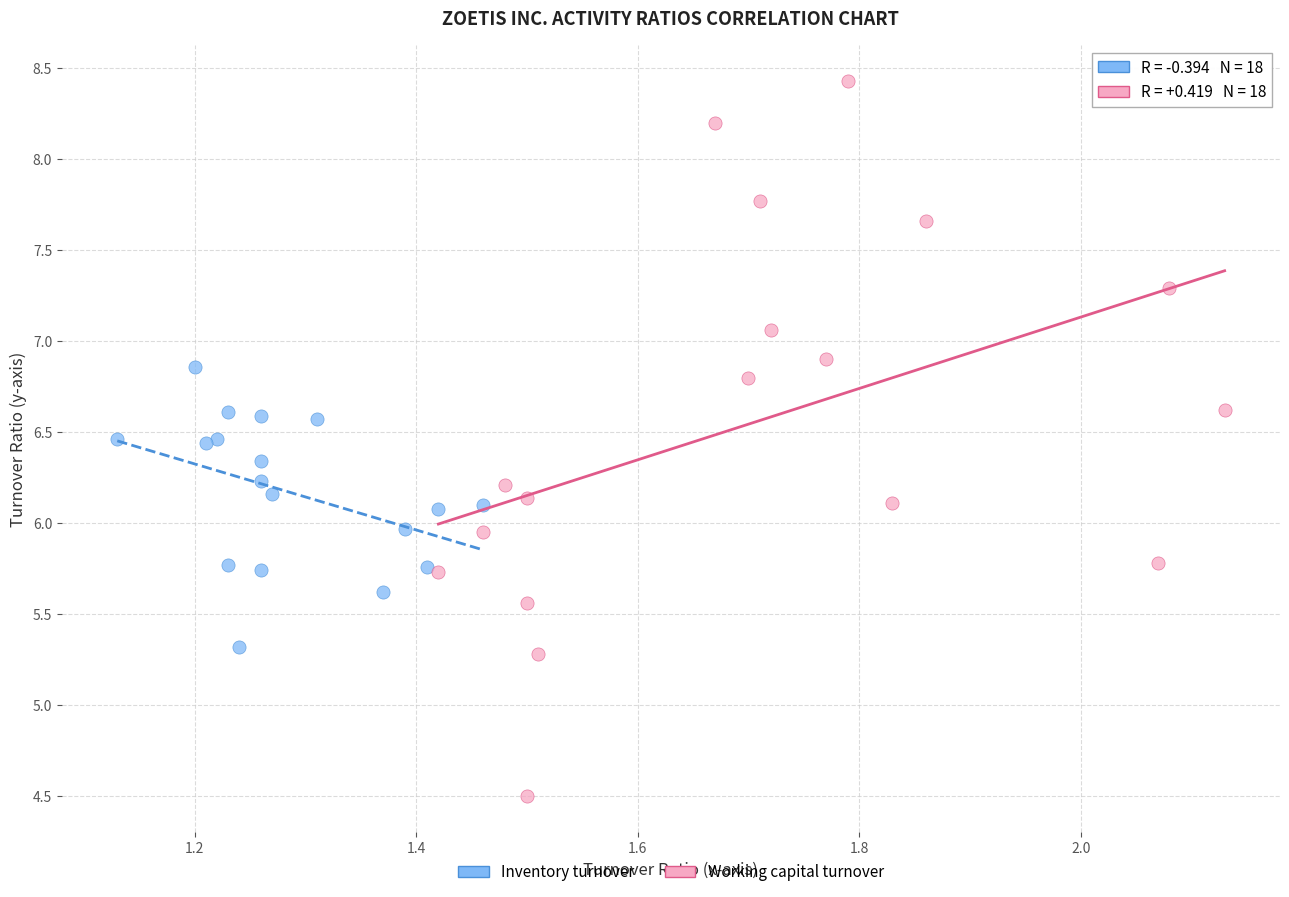

Which series reaches the minimum Y coordinate?

Working capital turnover